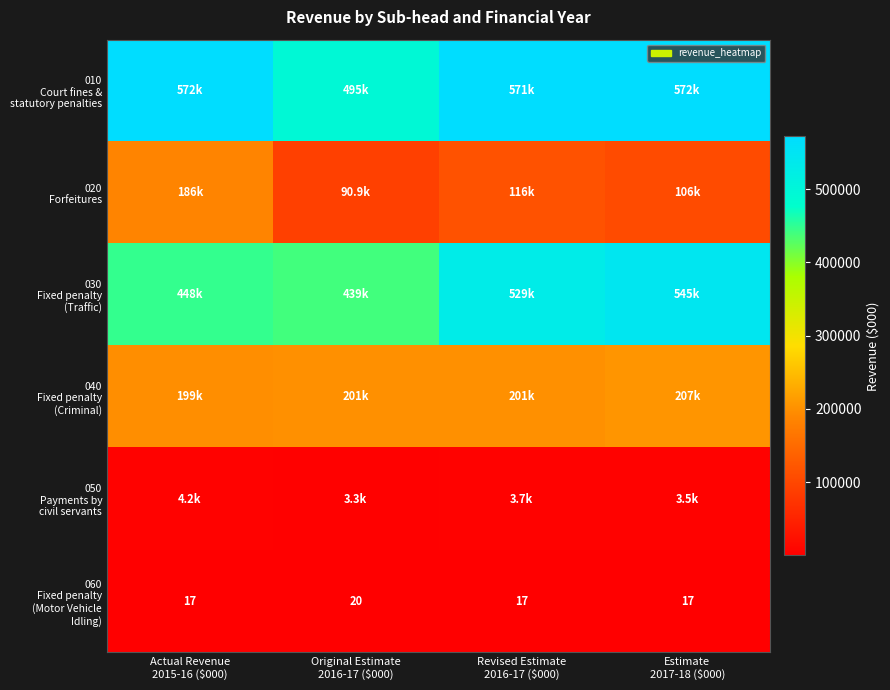

Which series changed the most between Revised Estimate 2016-17 ($000) and Estimate 2017-18 ($000)?

030 Fixed penalty (Traffic)